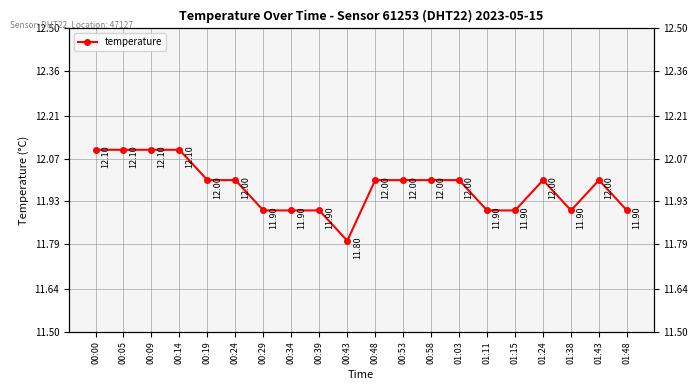

List the labels in order of value, largest first.

00:00, 00:05, 00:09, 00:14, 00:19, 00:24, 00:48, 00:53, 00:58, 01:03, 01:24, 01:43, 00:29, 00:34, 00:39, 01:11, 01:15, 01:38, 01:48, 00:43